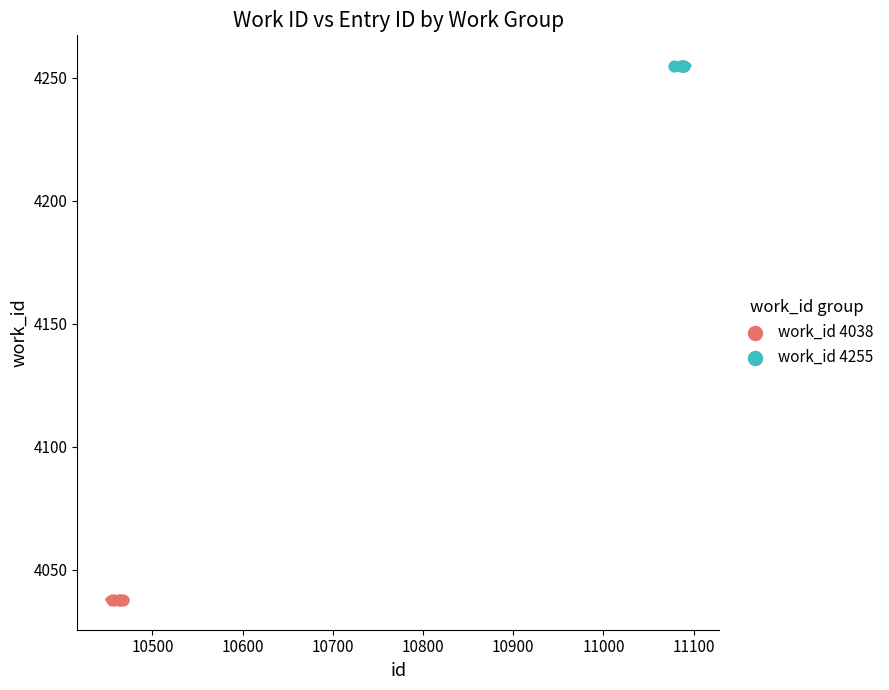

Which series contains the lowest Y value?

work_id 4038